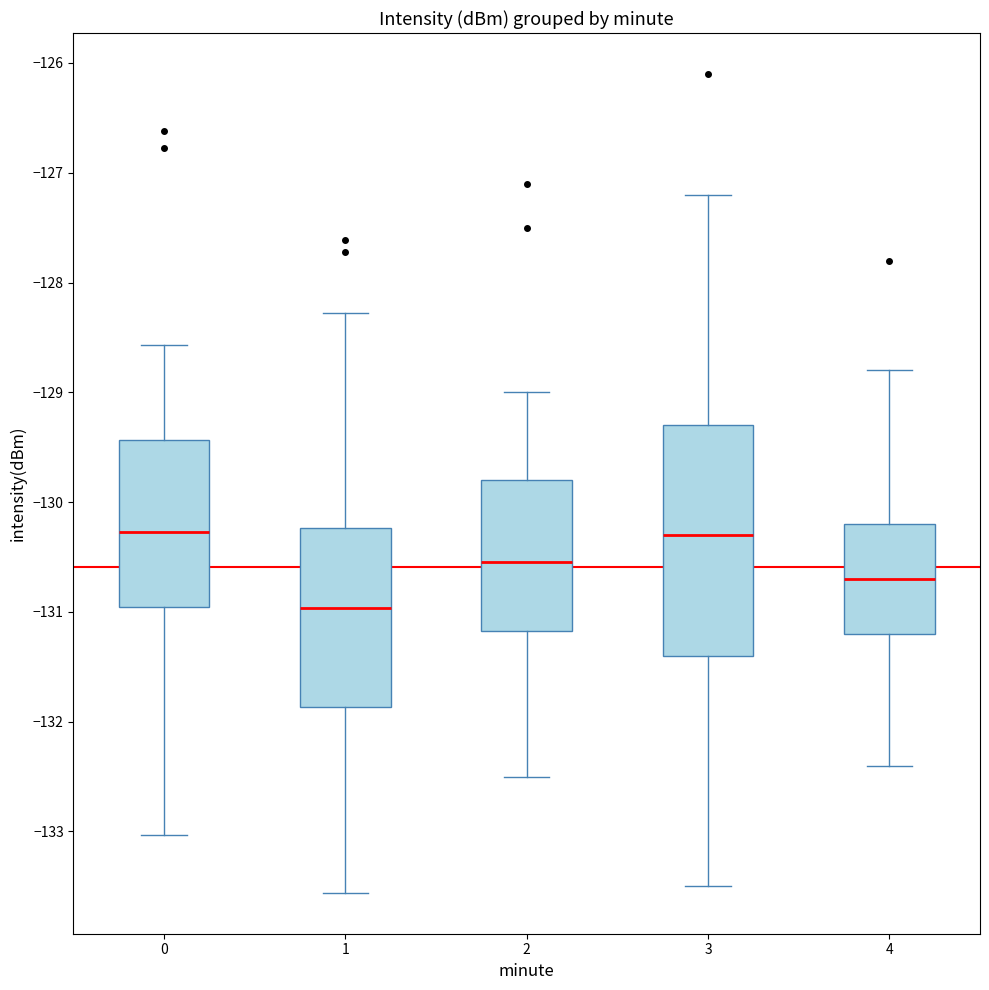

Reading left to right, read every box against the y-axis: the position of its median line, the range the box covers, and the ends of its whiskers. The values are not printed on the chart, so give them approximately, as read against the axis.

0: median -130.3, box -131.0 to -129.4, whiskers -133.0 to -128.6
1: median -131.0, box -131.9 to -130.2, whiskers -133.6 to -128.3
2: median -130.5, box -131.2 to -129.8, whiskers -132.5 to -129.0
3: median -130.3, box -131.4 to -129.3, whiskers -133.5 to -127.2
4: median -130.7, box -131.2 to -130.2, whiskers -132.4 to -128.8